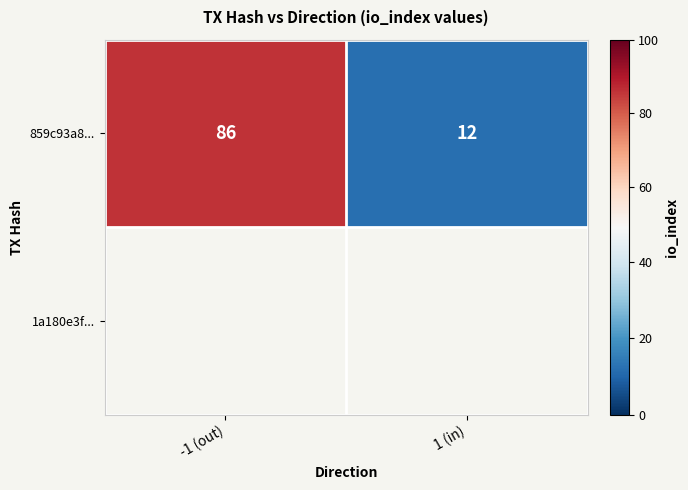

What is the maximum value shown in the chart?

86